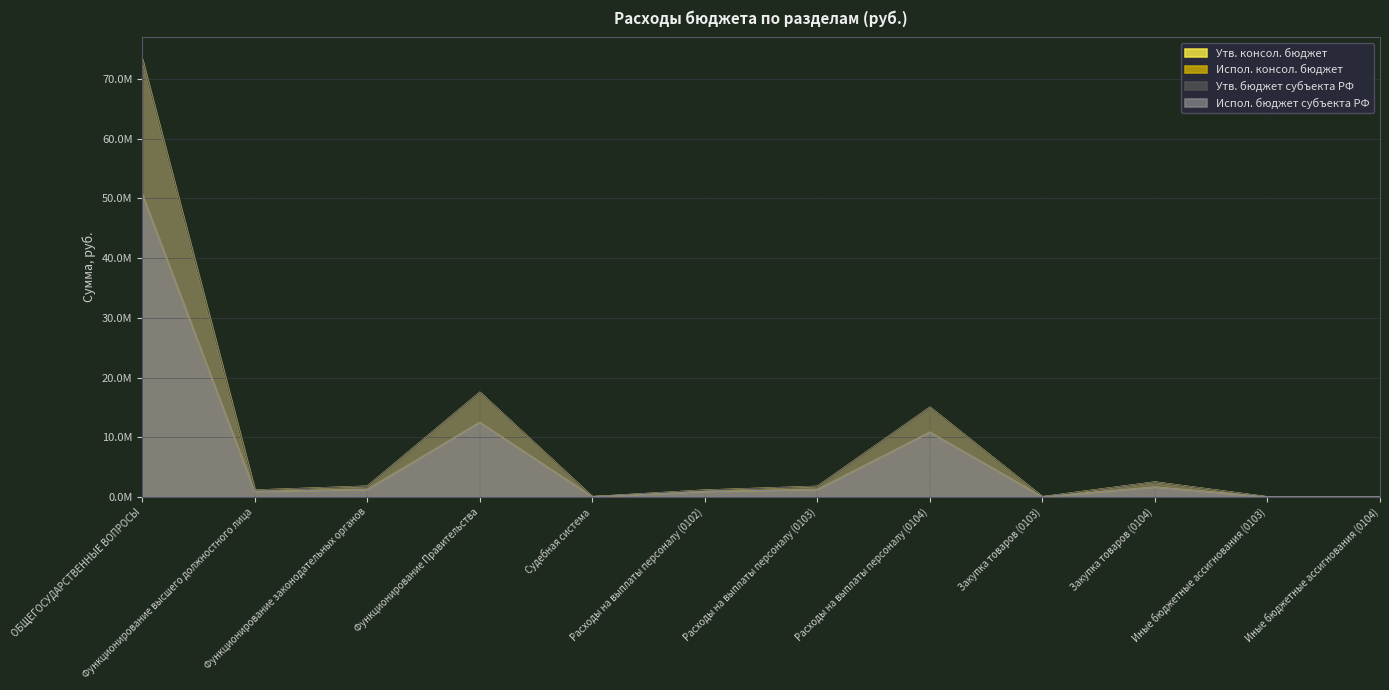

Reading right to left, transcribe all the data shown in this chart.

Утв. консол. бюджет: 20000.0	3000.0	2485700.0	20000.0	15013800.0	1760400.0	1129000.0	27700.0	17519500.0	1783400.0	1129000.0	73323815.0
Испол. консол. бюджет: 13120.7	870.6	1627674.7	10400.0	10832266.1	1212903.2	890682.1	27690.0	12473061.6	1224173.8	890682.1	50795860.0
Утв. бюджет субъекта РФ: 20000.0	3000.0	2485700.0	20000.0	15013800.0	1760400.0	1129000.0	27700.0	17519500.0	1783400.0	1129000.0	73323815.0
Испол. бюджет субъекта РФ: 13120.7	870.6	1627674.7	10400.0	10832266.1	1212903.2	890682.1	27690.0	12473061.6	1224173.8	890682.1	50795860.0